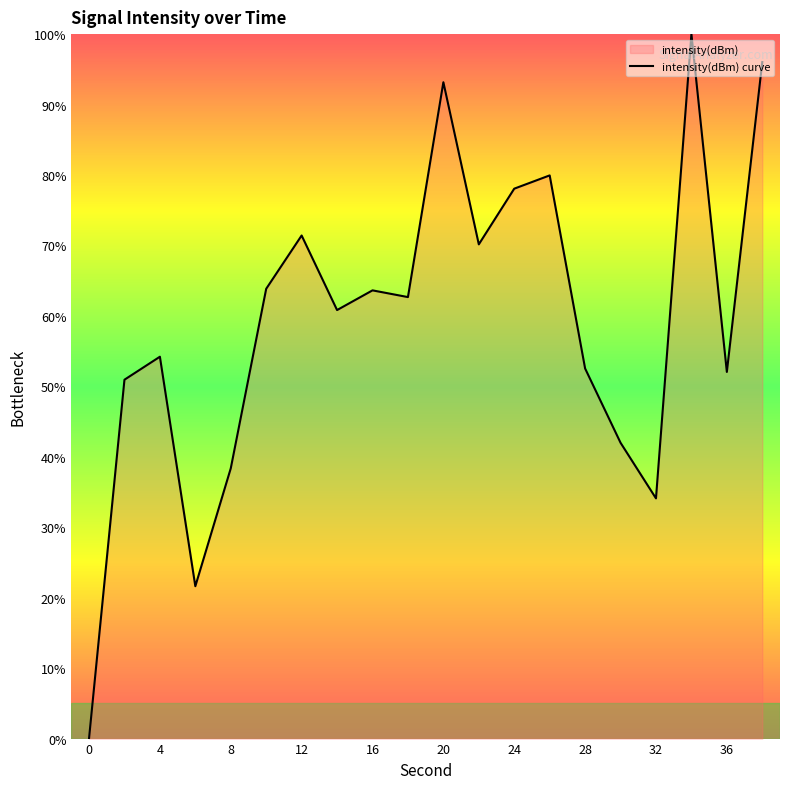

The chart shows a value of 59.8 at 0. True or false?

False